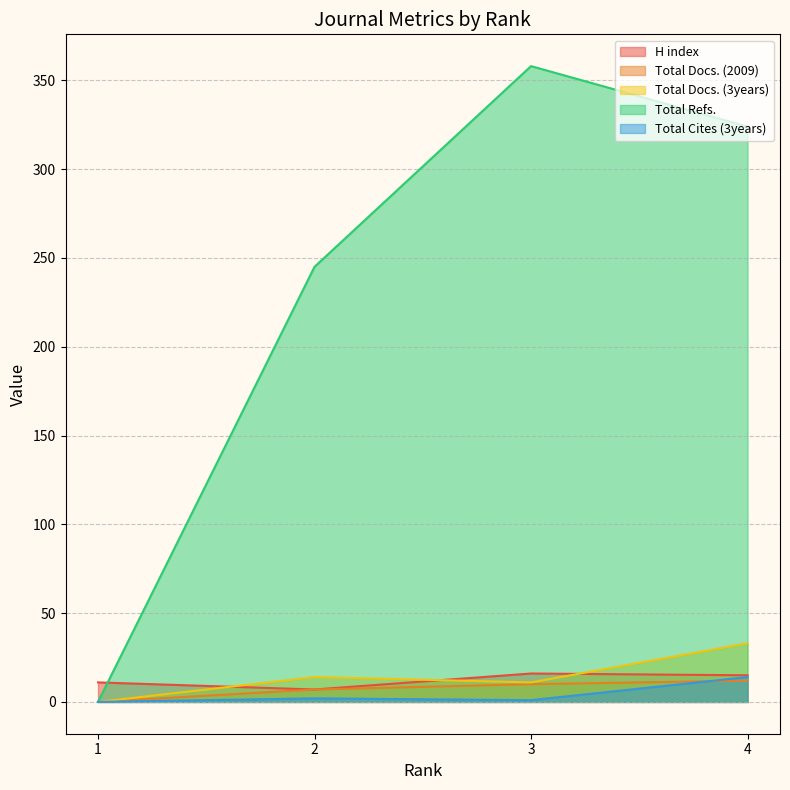

At which label is H index closest to 11?

1